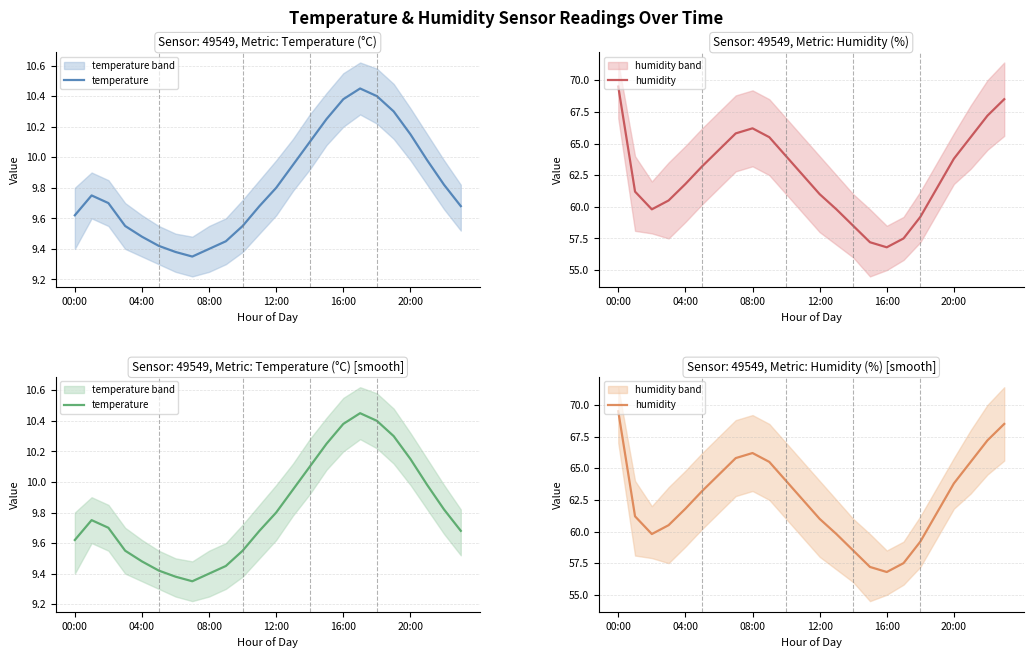

At which label is temperature closest to 9?

7